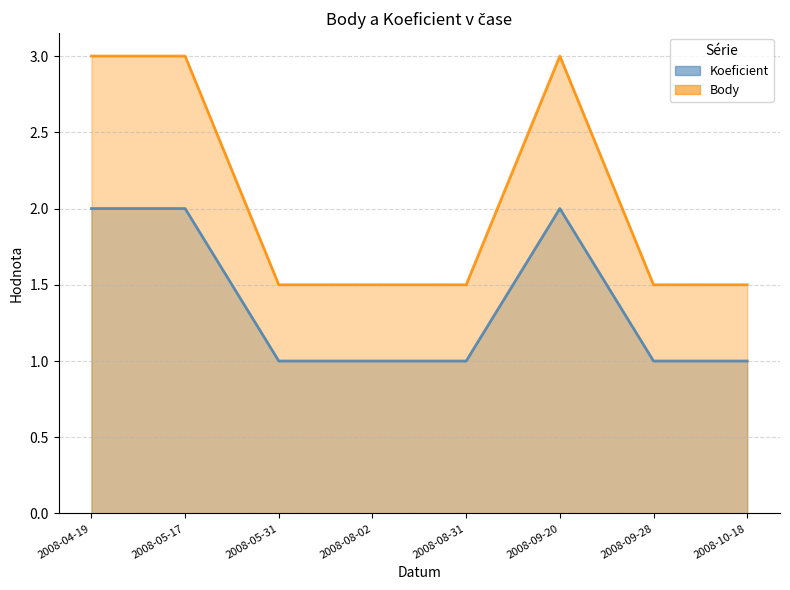

What is the difference between the Body values at 2008-04-19 and 2008-10-18?

1.5